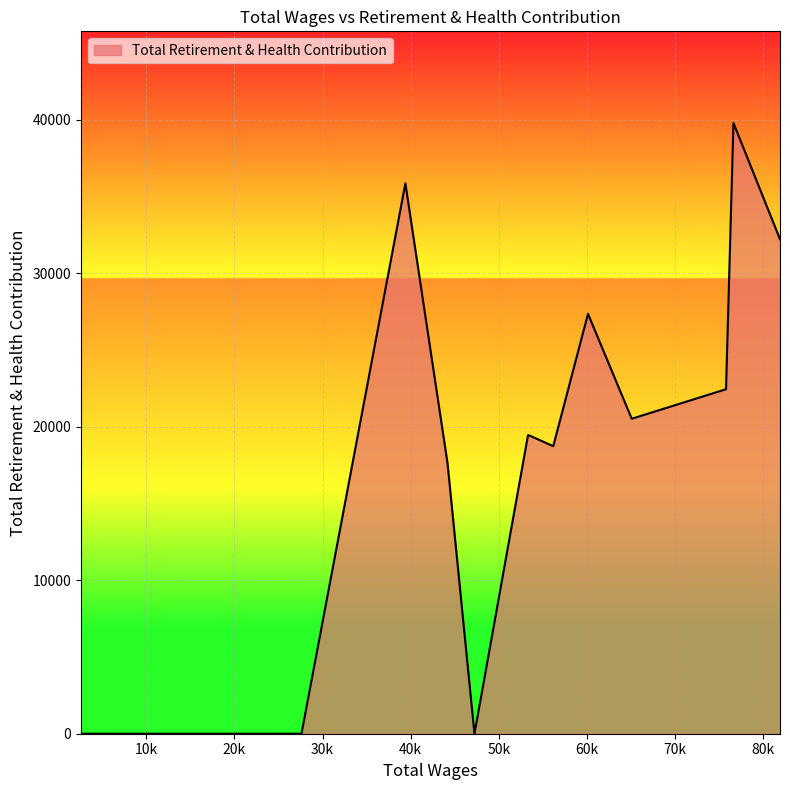

What is the greatest value displayed?

39785